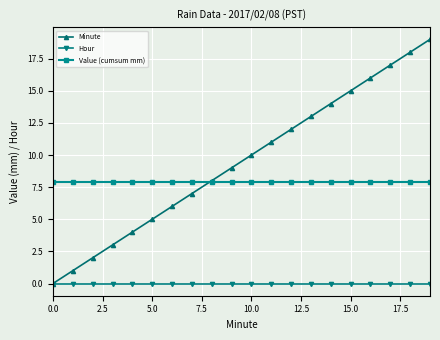

Which series has the largest range (max minus min)?

Minute